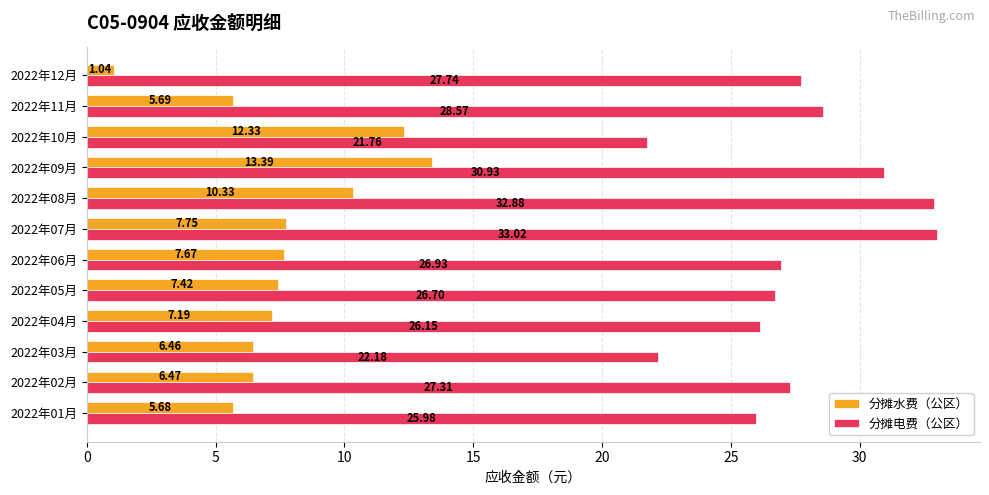

How many categories are shown in the chart?

12